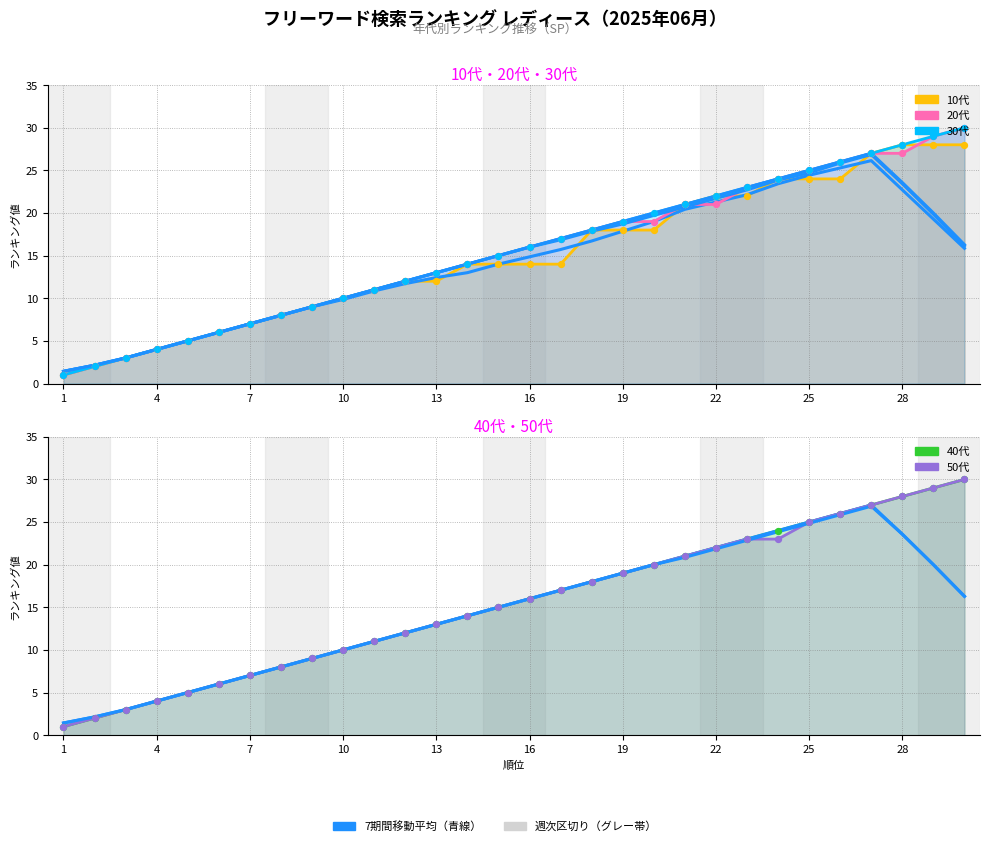

Which series has the largest Y range (max minus min)?

20代